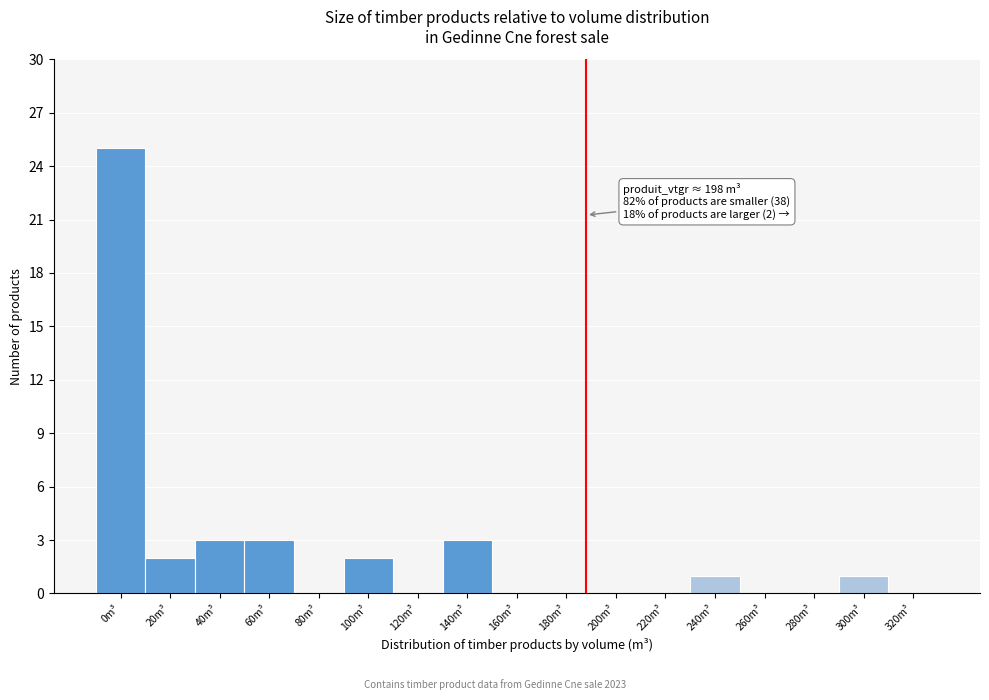

Reading left to right, what are all the values shown in this chart?

0m³=25	20m³=2	40m³=3	60m³=3	80m³=0	100m³=2	120m³=0	140m³=3	160m³=0	180m³=0	200m³=0	220m³=0	240m³=1	260m³=0	280m³=0	300m³=1	320m³=0